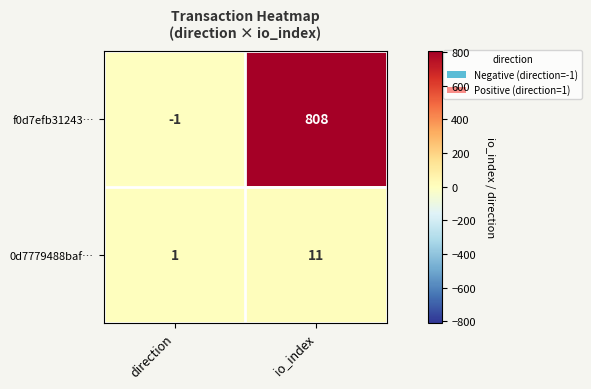

What is the spread (max minus min) of values at io_index?

797